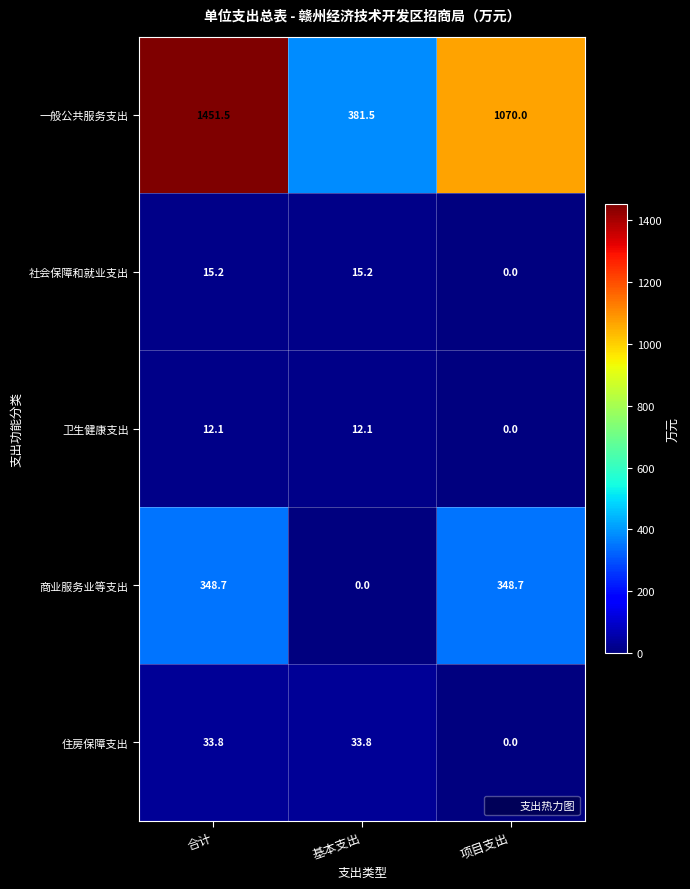

Count the number of categories in the chart.

3